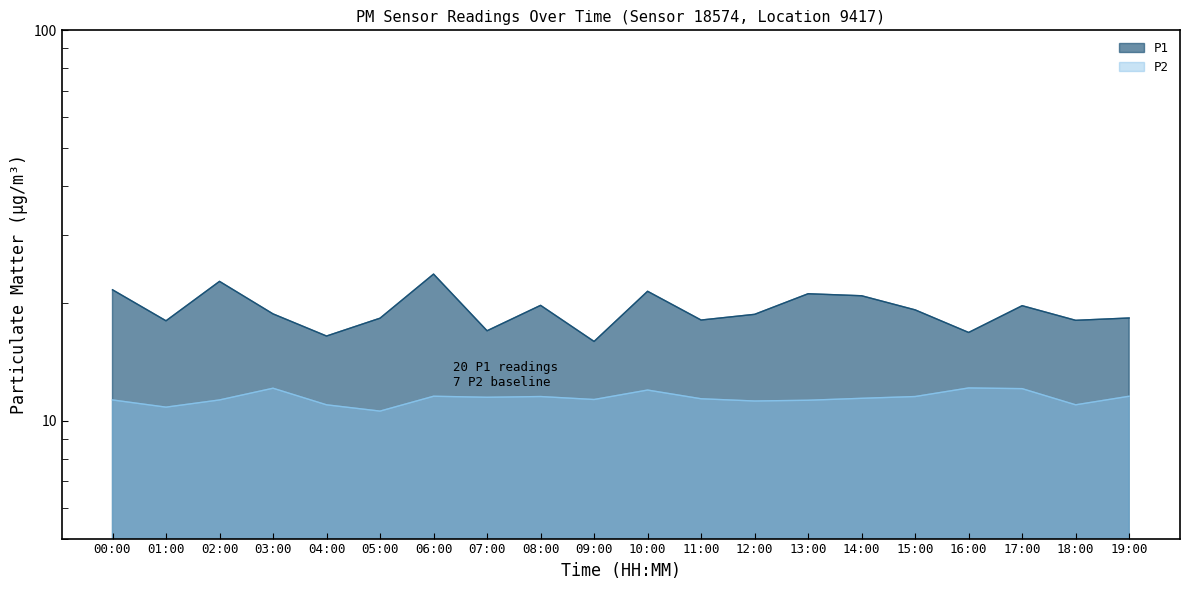

How many data points in P2 are less than 11?

2